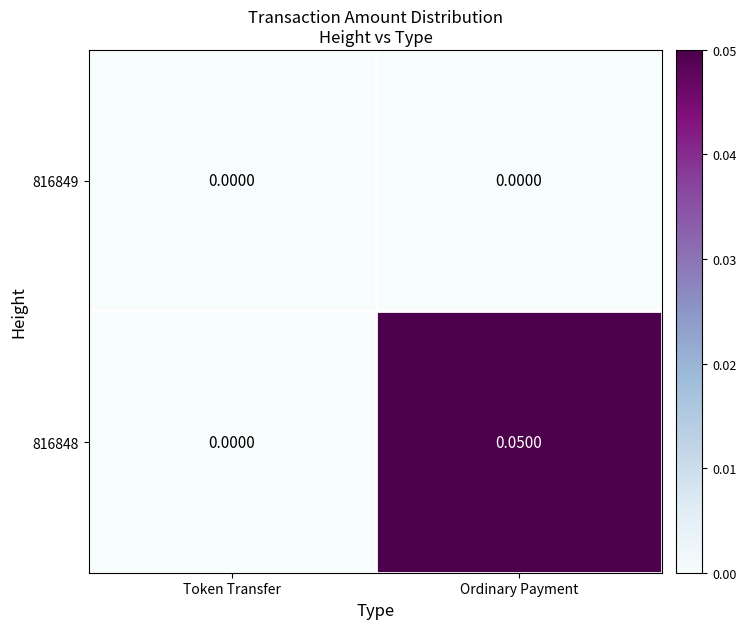

List the series in order of their overall mean, highest first.

816848, 816849